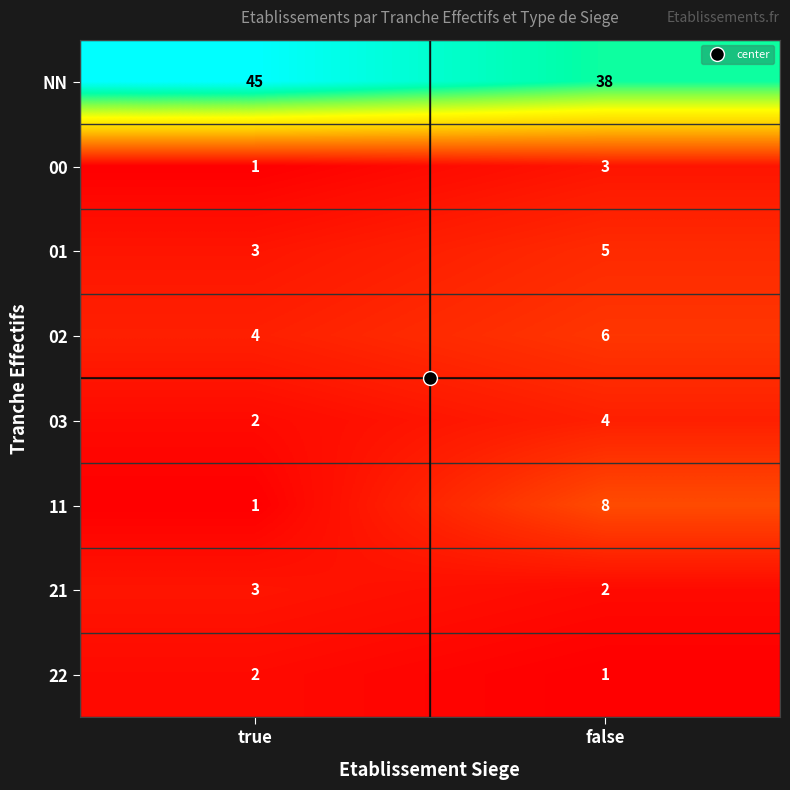

Which series has the largest total across all categories?

NN